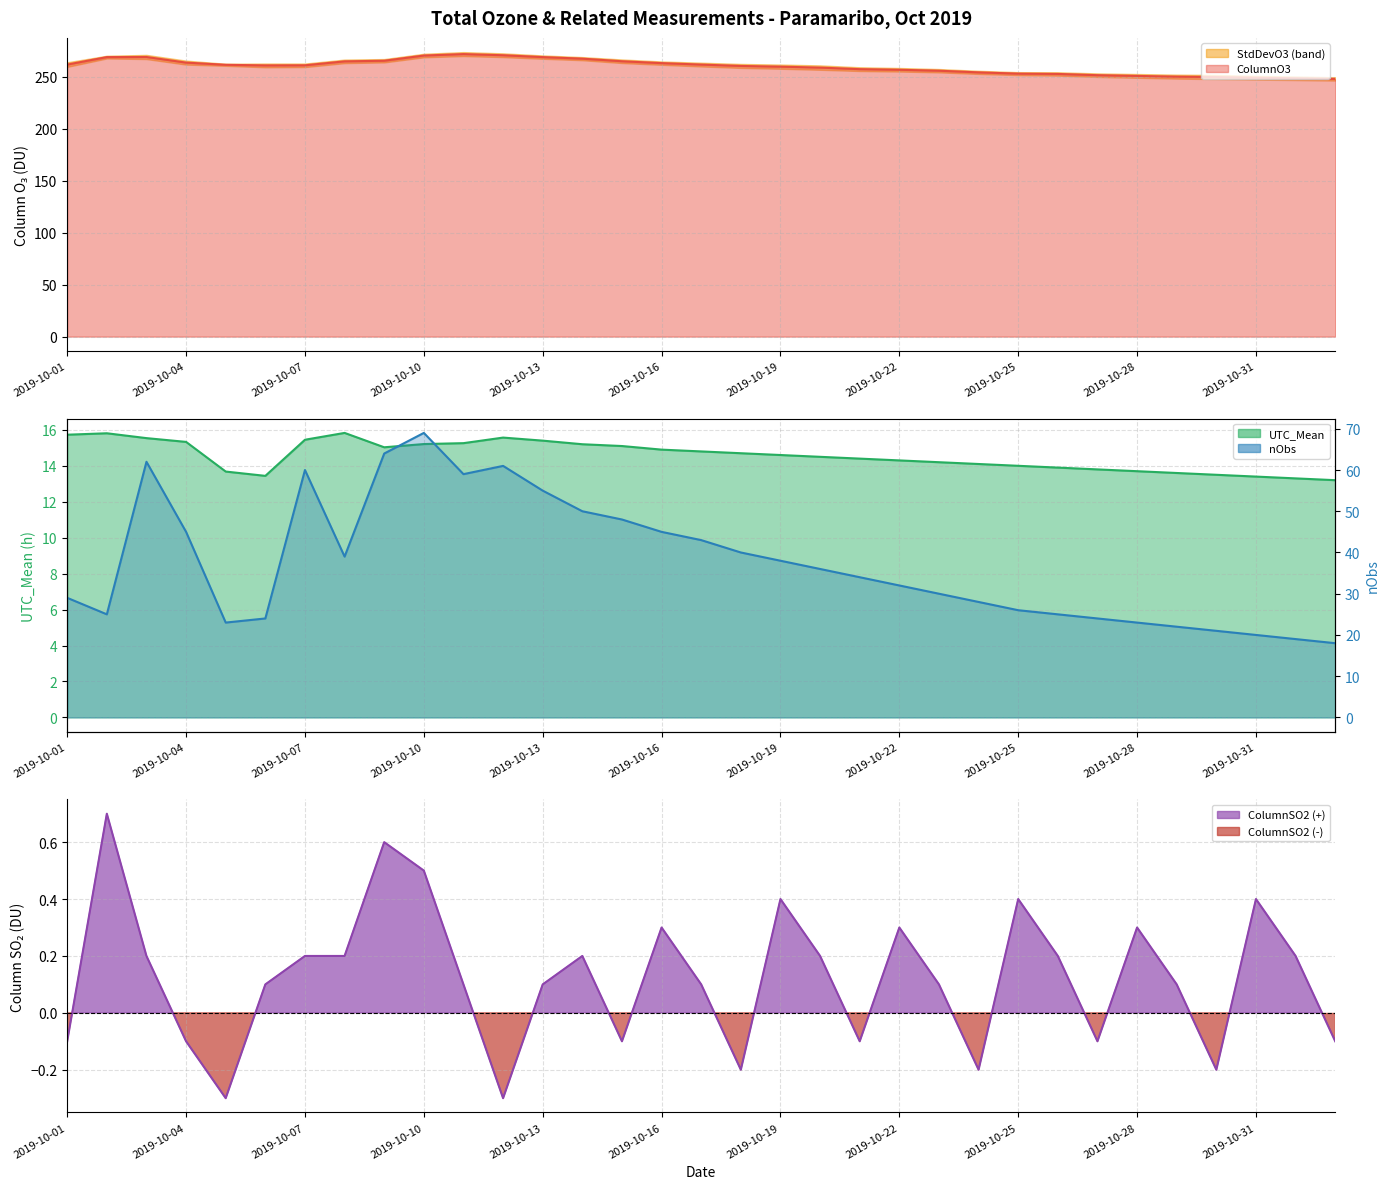

How many lines are shown in the chart?

4